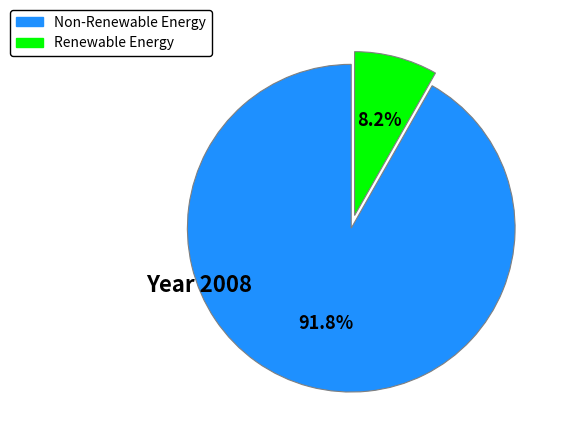

Is there a majority slice in this chart?

Yes